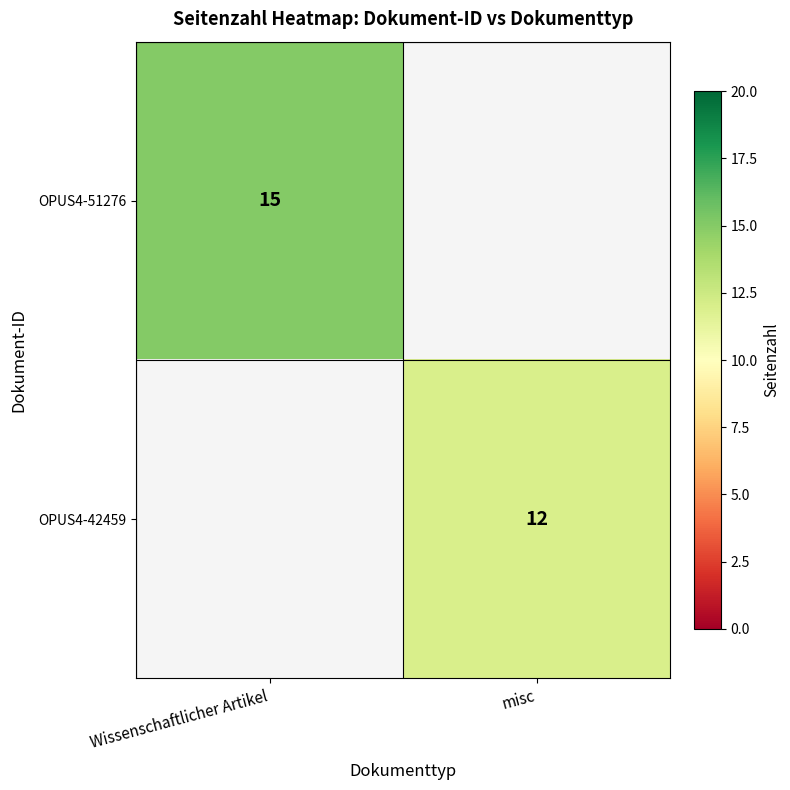

How many distinct data groups are displayed?

2